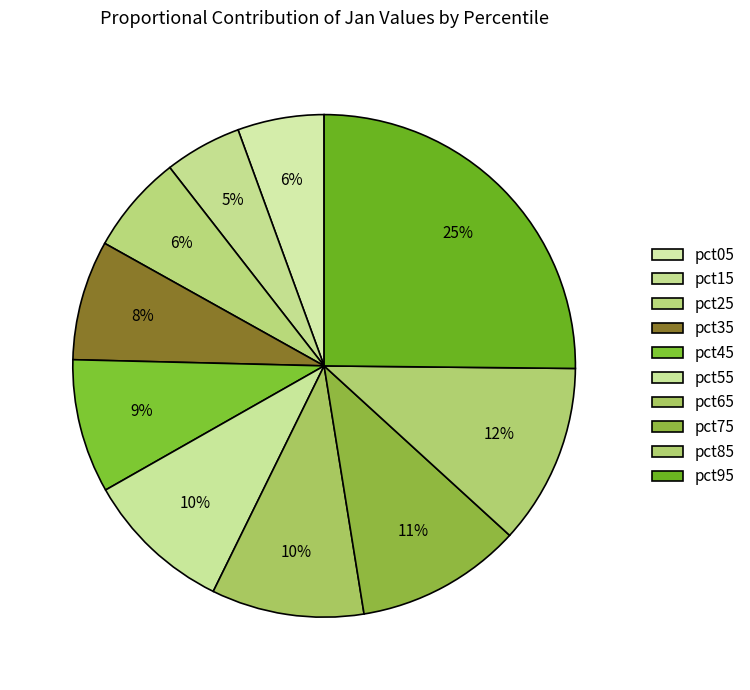

Does pct45 account for over 50% of the chart?

No